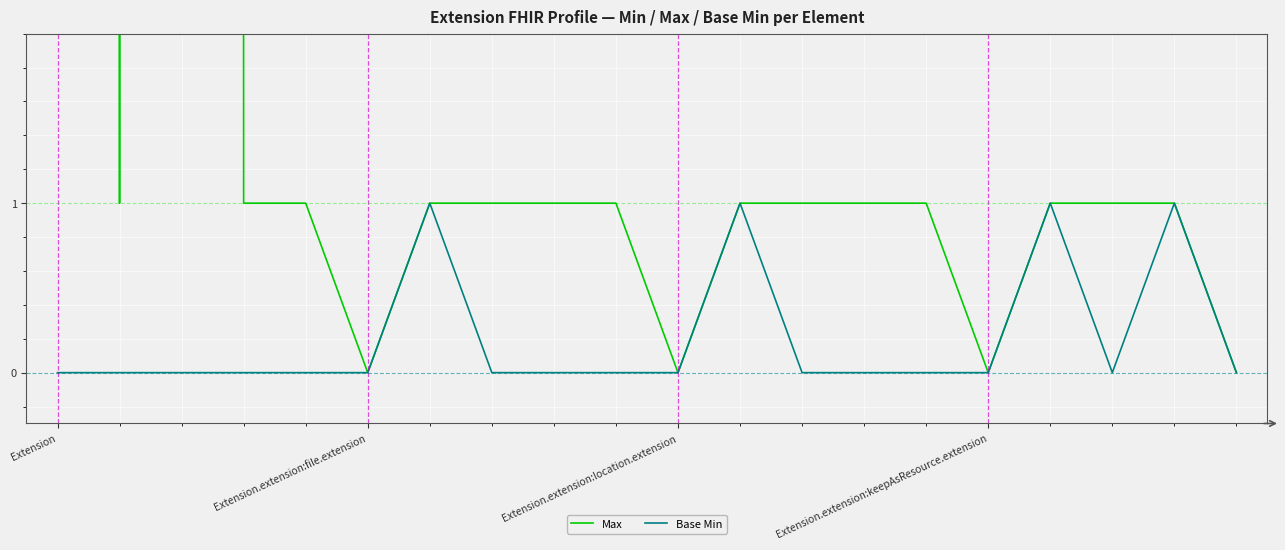

What are all the series names shown in the legend?

Max, Base Min